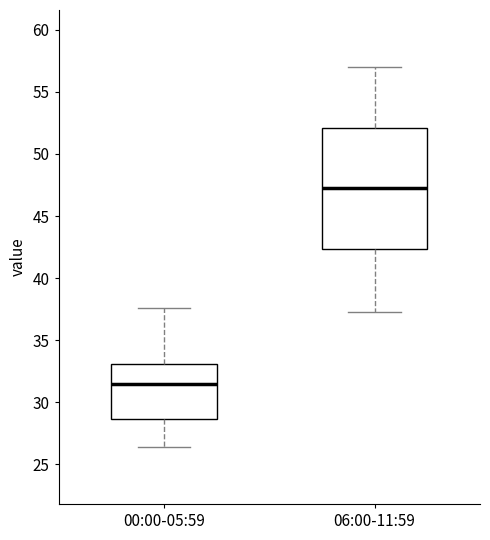

Comparing the boxes themselves (not the whiskers), which one is the tallest?

06:00-11:59